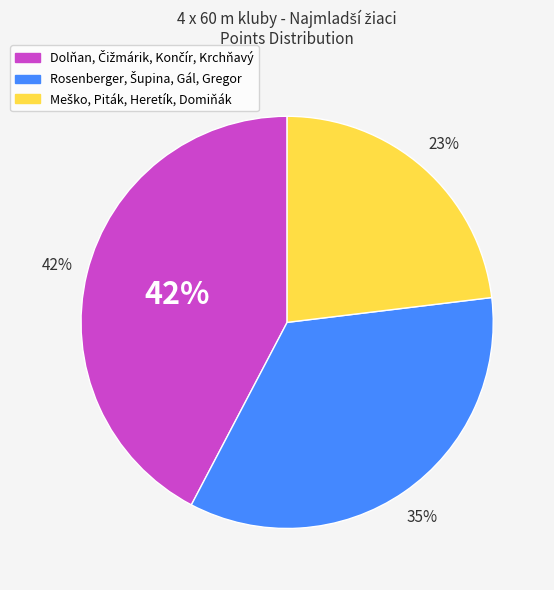

Between Dolňan, Čižmárik, Končír, Krchňavý and Rosenberger, Šupina, Gál, Gregor, which is larger?

Dolňan, Čižmárik, Končír, Krchňavý